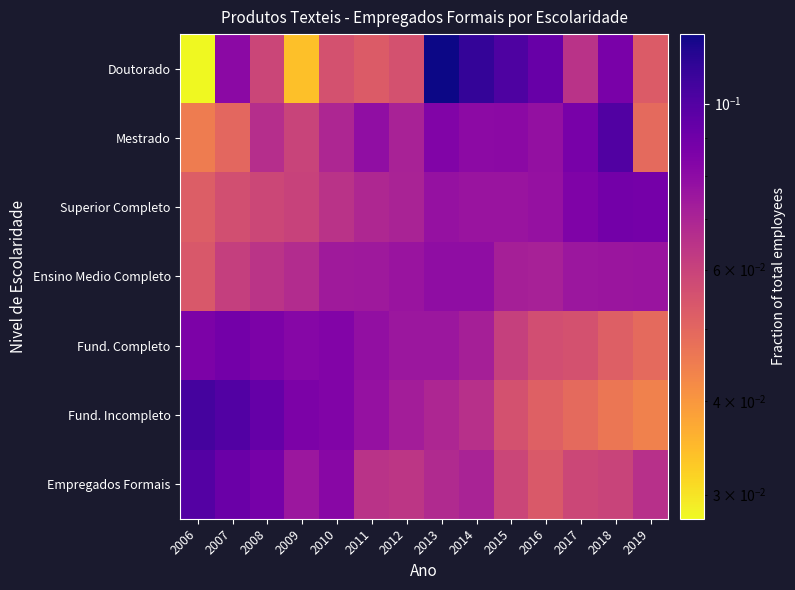

Reading right to left, transcribe all the data shown in this chart.

Doutorado: 2019=0.1	2018=0.1	2017=0.1	2016=0.1	2015=0.1	2014=0.1	2013=0.1	2012=0.1	2011=0.1	2010=0.1	2009=0.0	2008=0.1	2007=0.1	2006=0.0
Mestrado: 2019=0.0	2018=0.1	2017=0.1	2016=0.1	2015=0.1	2014=0.1	2013=0.1	2012=0.1	2011=0.1	2010=0.1	2009=0.1	2008=0.1	2007=0.0	2006=0.0
Superior Completo: 2019=0.1	2018=0.1	2017=0.1	2016=0.1	2015=0.1	2014=0.1	2013=0.1	2012=0.1	2011=0.1	2010=0.1	2009=0.1	2008=0.1	2007=0.1	2006=0.1
Ensino Medio Completo: 2019=0.1	2018=0.1	2017=0.1	2016=0.1	2015=0.1	2014=0.1	2013=0.1	2012=0.1	2011=0.1	2010=0.1	2009=0.1	2008=0.1	2007=0.1	2006=0.1
Fund. Completo: 2019=0.0	2018=0.1	2017=0.1	2016=0.1	2015=0.1	2014=0.1	2013=0.1	2012=0.1	2011=0.1	2010=0.1	2009=0.1	2008=0.1	2007=0.1	2006=0.1
Fund. Incompleto: 2019=0.0	2018=0.0	2017=0.0	2016=0.1	2015=0.1	2014=0.1	2013=0.1	2012=0.1	2011=0.1	2010=0.1	2009=0.1	2008=0.1	2007=0.1	2006=0.1
Empregados Formais: 2019=0.1	2018=0.1	2017=0.1	2016=0.1	2015=0.1	2014=0.1	2013=0.1	2012=0.1	2011=0.1	2010=0.1	2009=0.1	2008=0.1	2007=0.1	2006=0.1